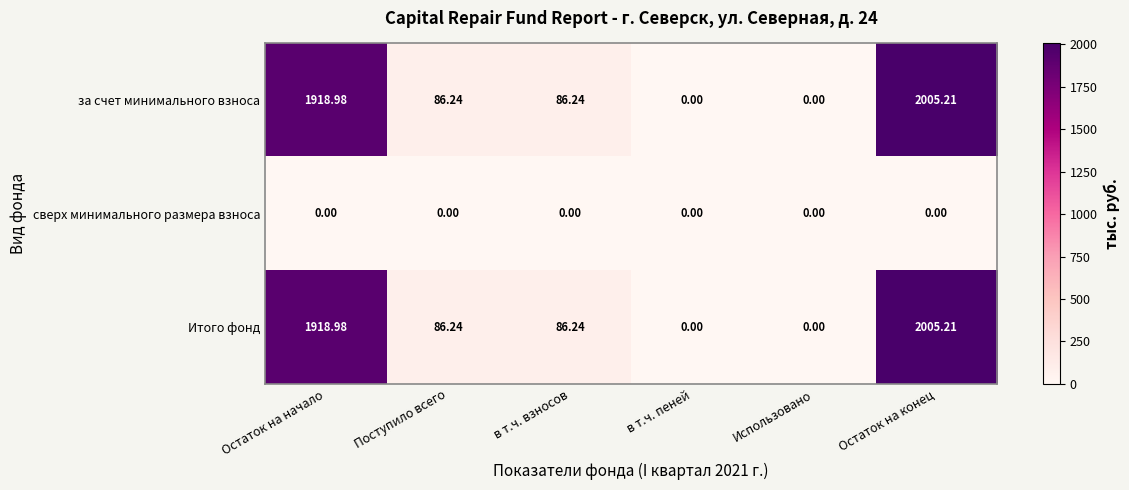

How many data points does each series have?

6